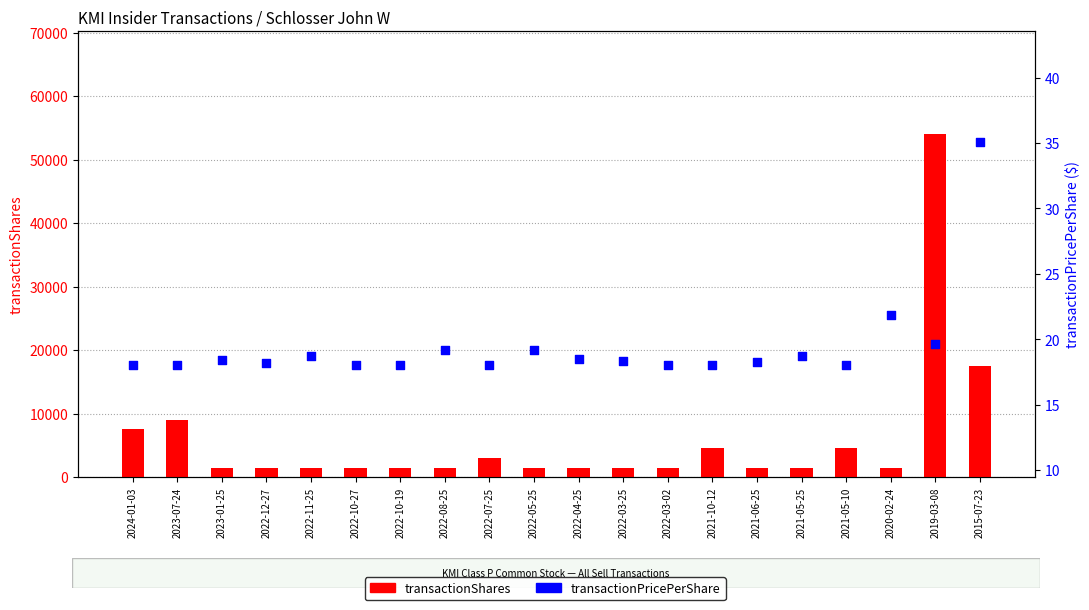

What are all the series names shown in the legend?

transactionShares, transactionPricePerShare